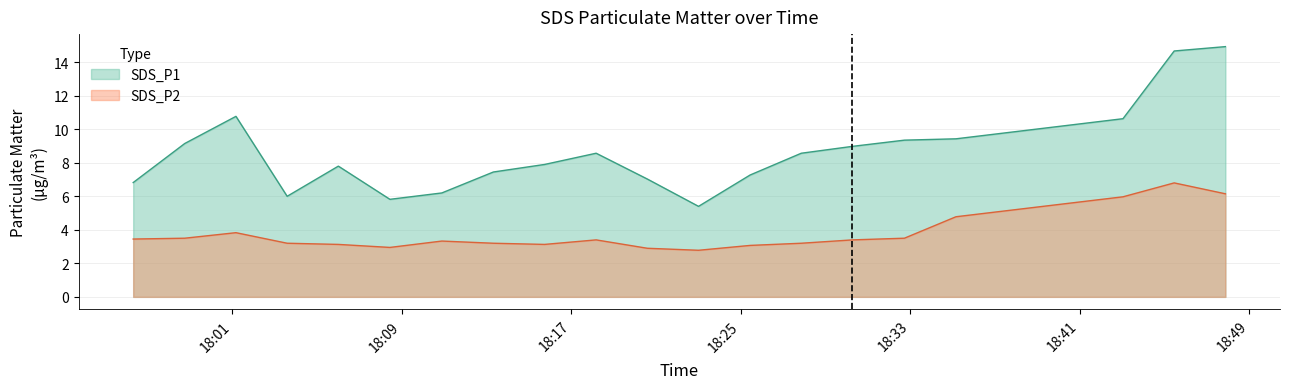

What is the minimum value for SDS_P1?

5.4